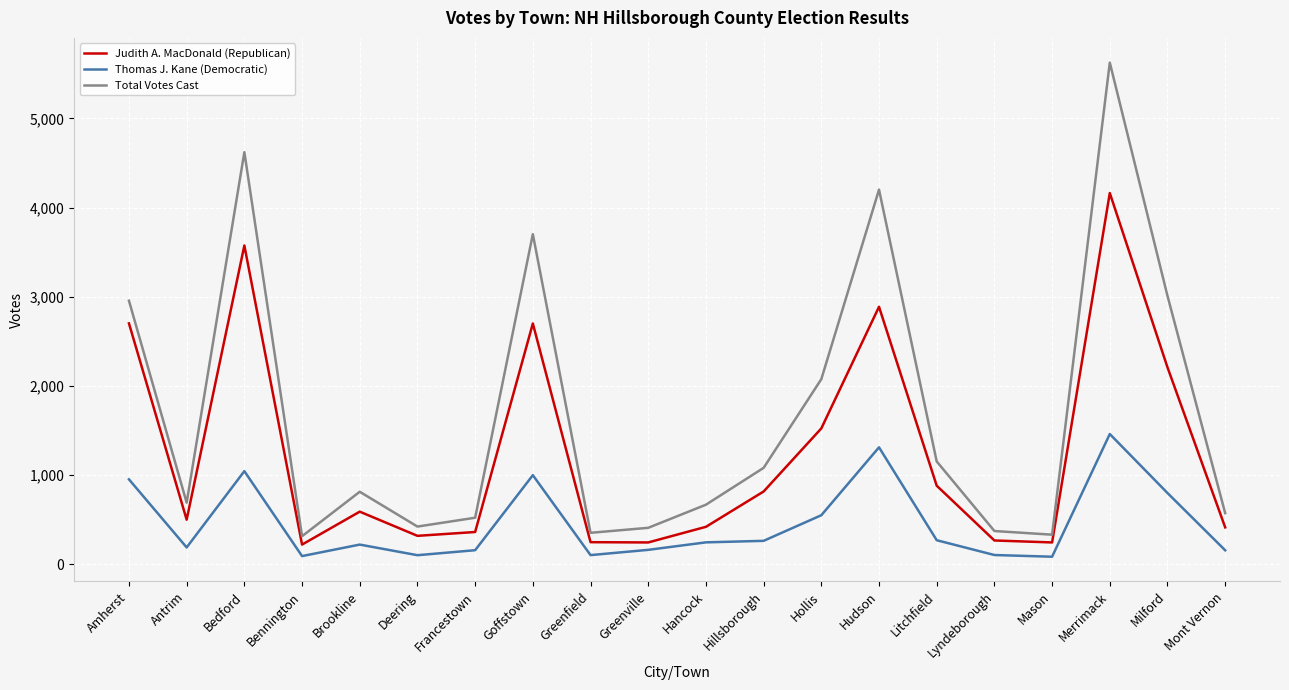

How many distinct data groups are displayed?

3